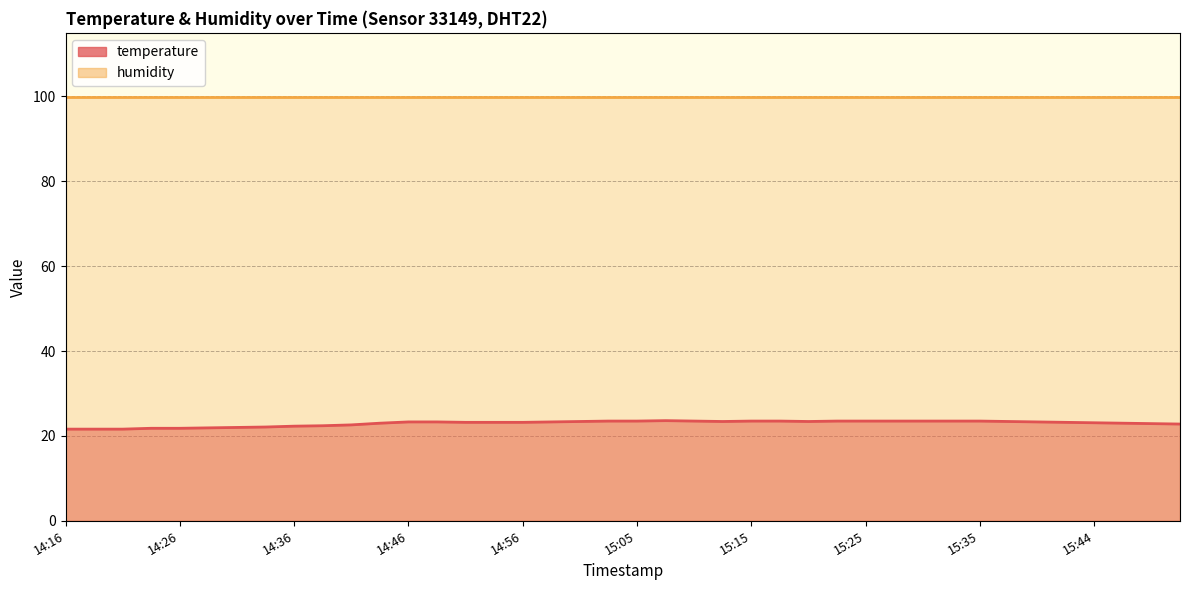

Reading left to right, extract all data points from this chart.

21.6	21.6	21.6	21.8	21.8	21.9	22.0	22.1	22.3	22.4	22.6	23.0	23.3	23.3	23.2	23.2	23.2	23.3	23.4	23.5	23.5	23.6	23.5	23.4	23.5	23.5	23.4	23.5	23.5	23.5	23.5	23.5	23.5	23.4	23.3	23.2	23.1	23.0	22.9	22.8